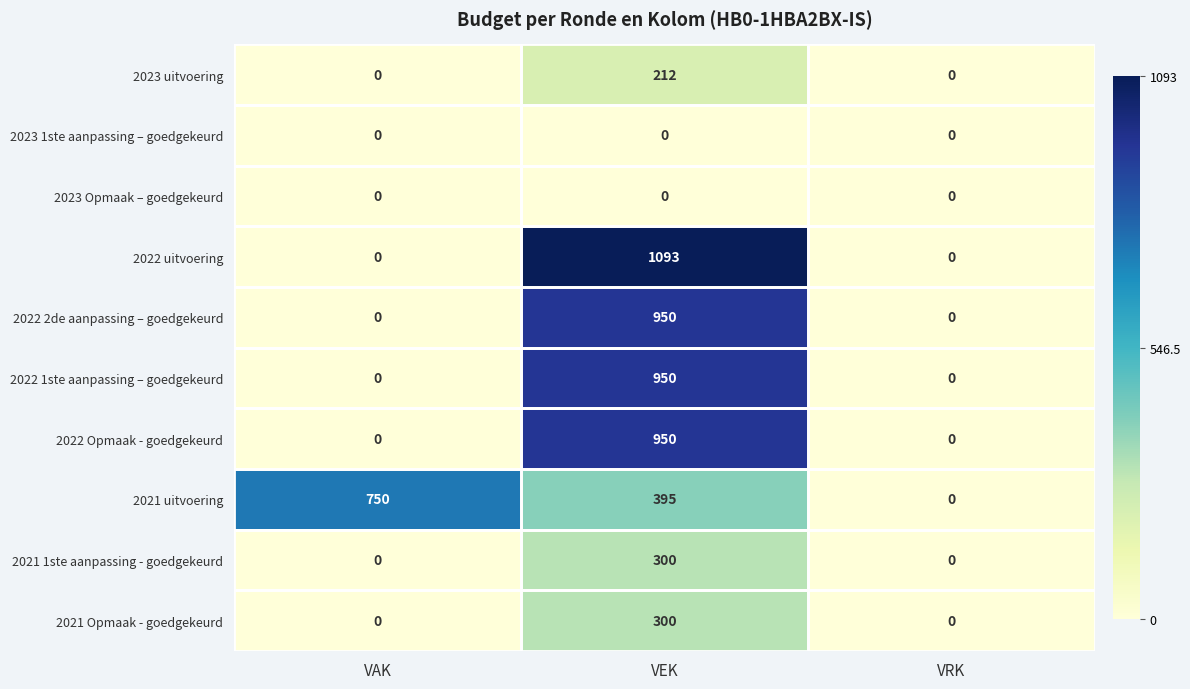

Between VEK and VRK, which series saw the biggest shift?

2022 uitvoering